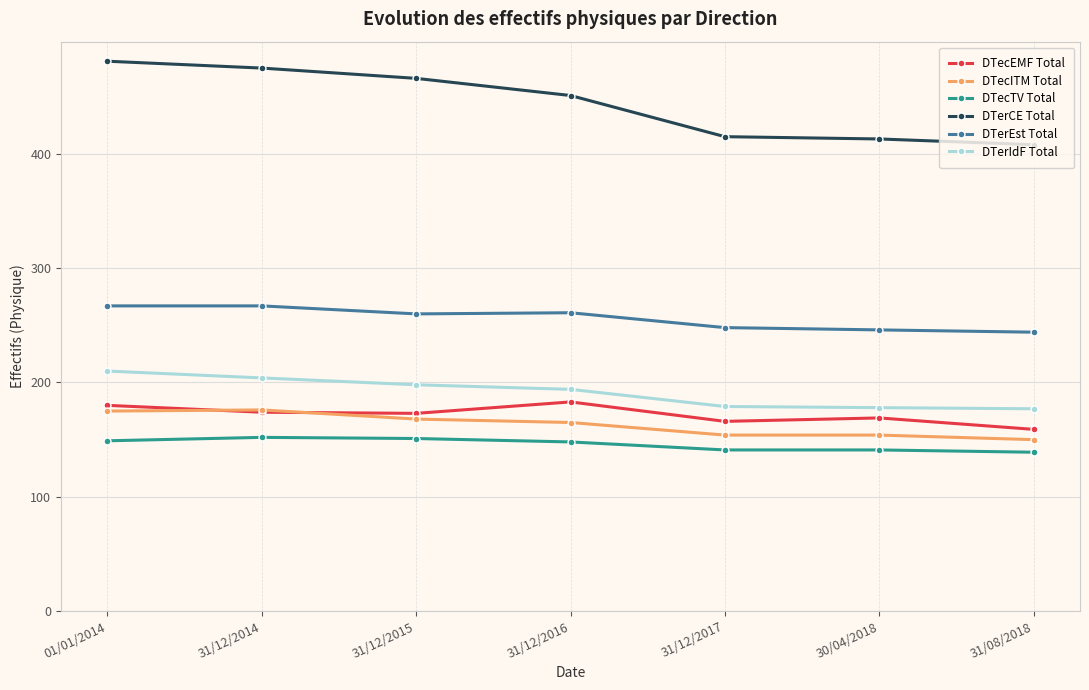

True or false: DTerIdF Total and DTerEst Total intersect in this chart.

False